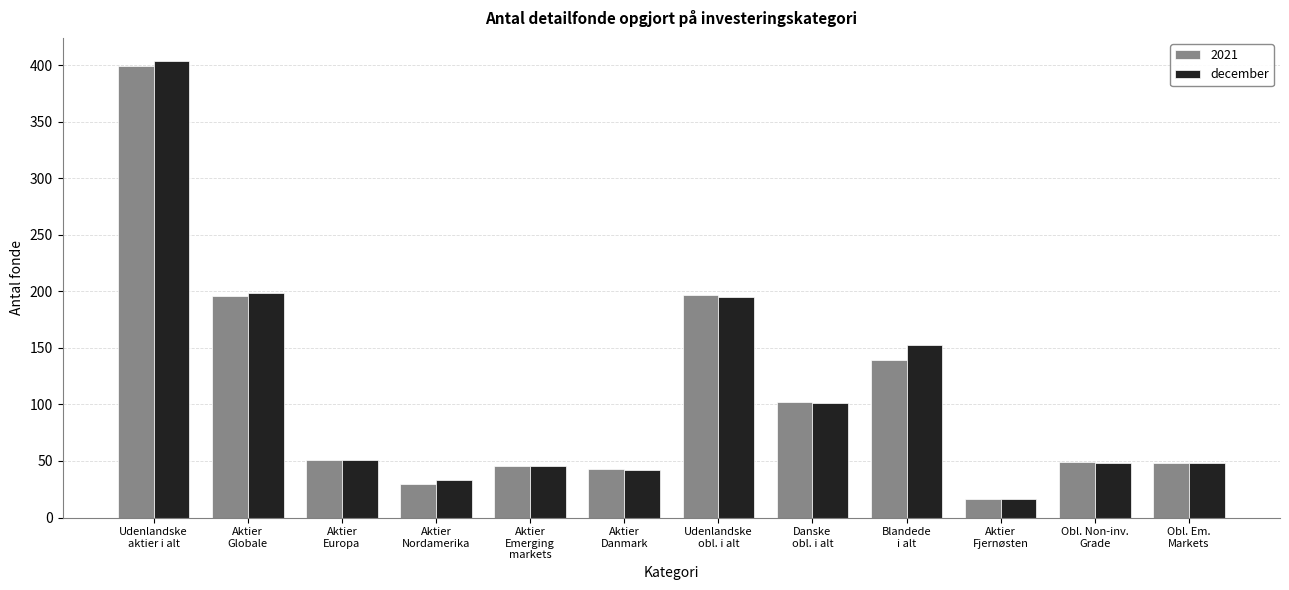

How many bars are there in total?

24